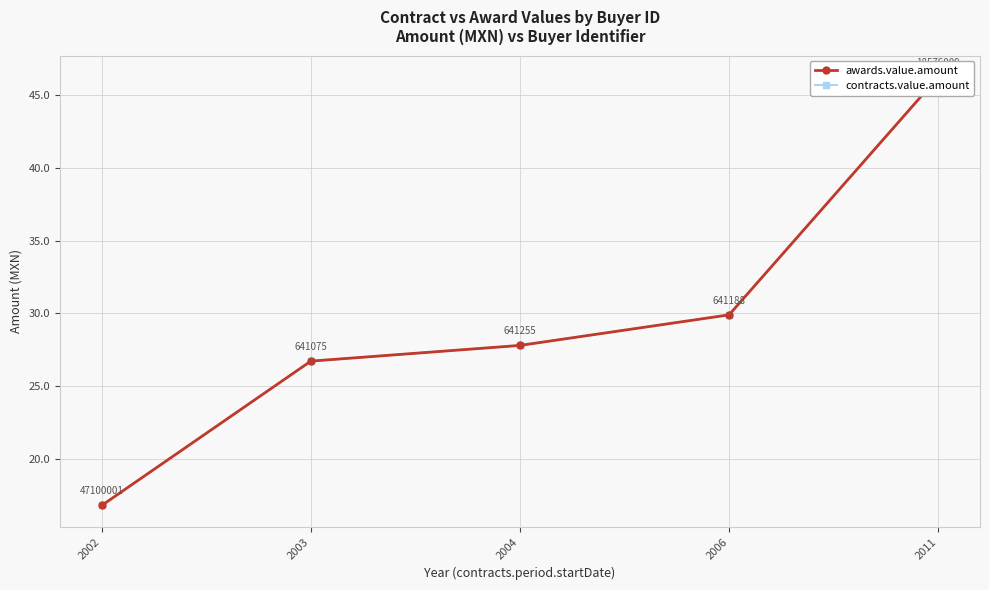

What is the difference between the awards.value.amount values at 2006 and 2011?

16.4